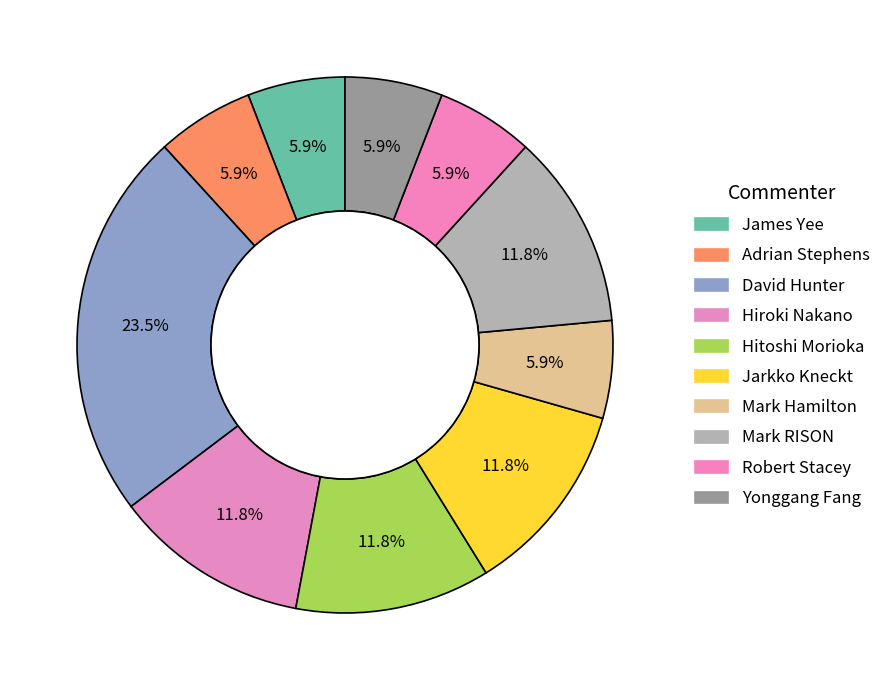

How many segments does this pie chart have?

10